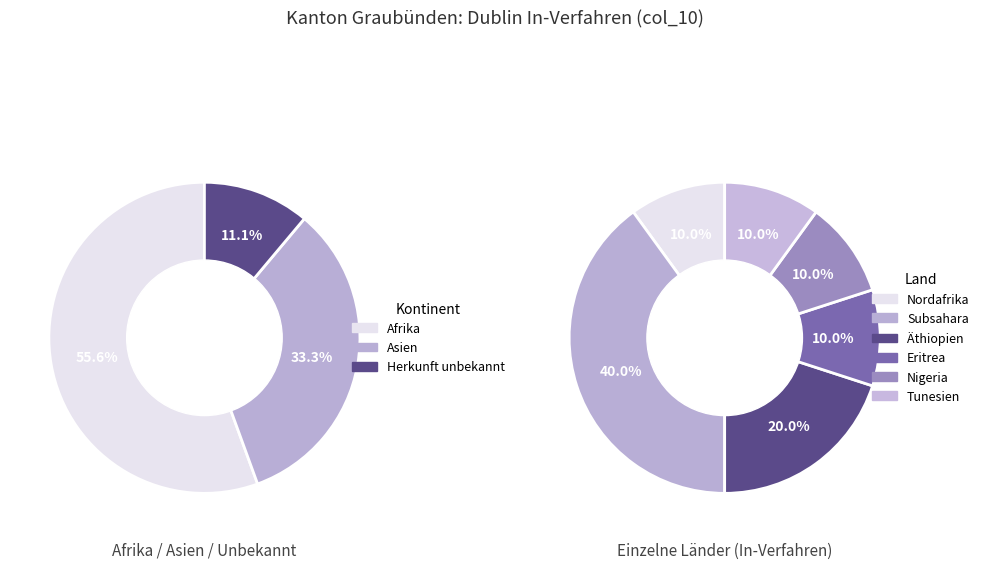

What is the ratio of the value at Asien to the value at Subsahara?

0.8